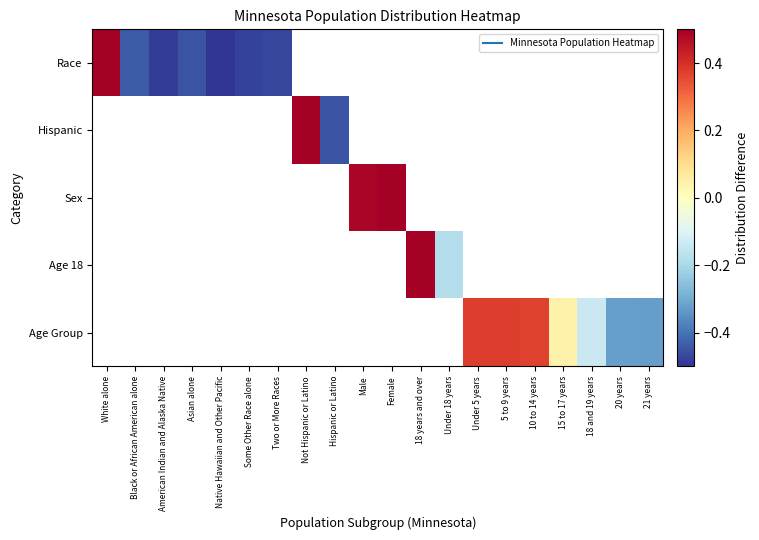

At how many categories does at least one series exceed 0?

9